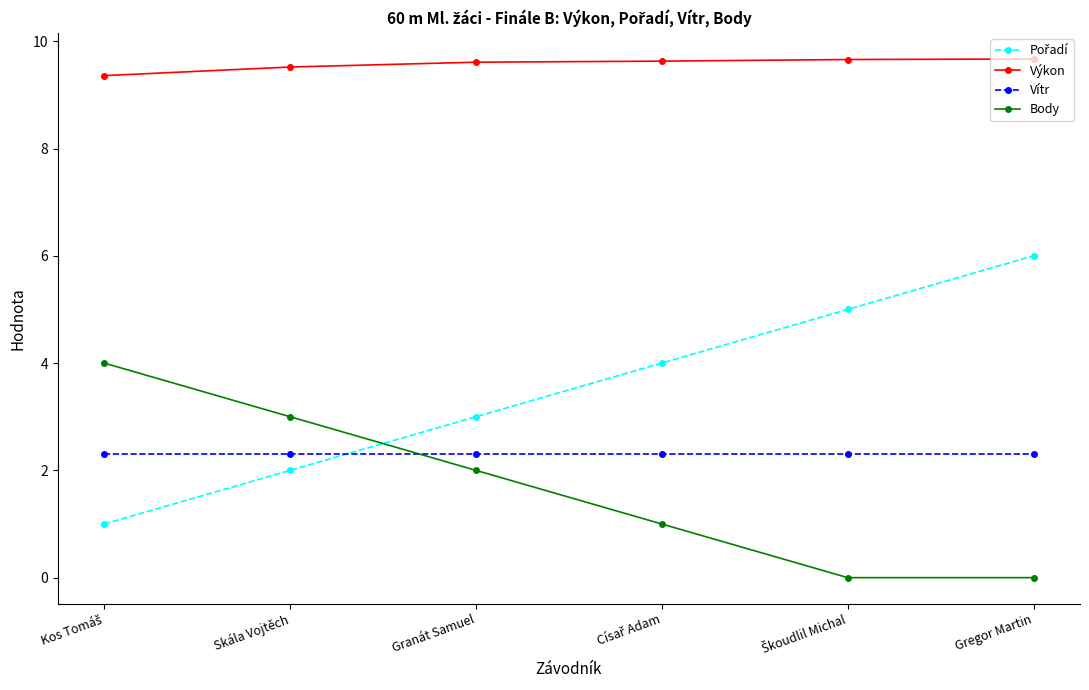

True or false: Vítr and Výkon intersect in this chart.

False